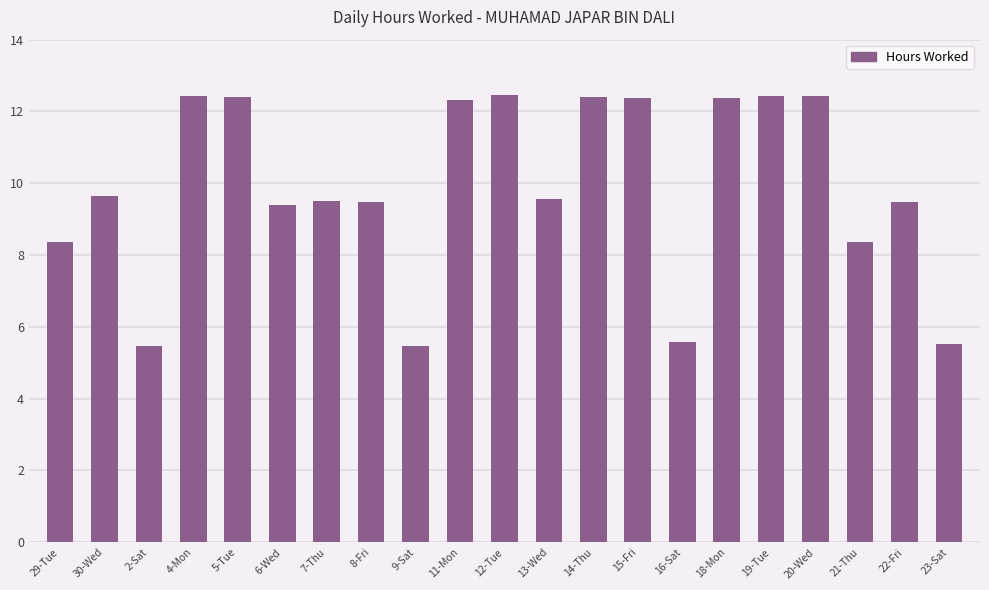

Does the chart contain any negative values?

No